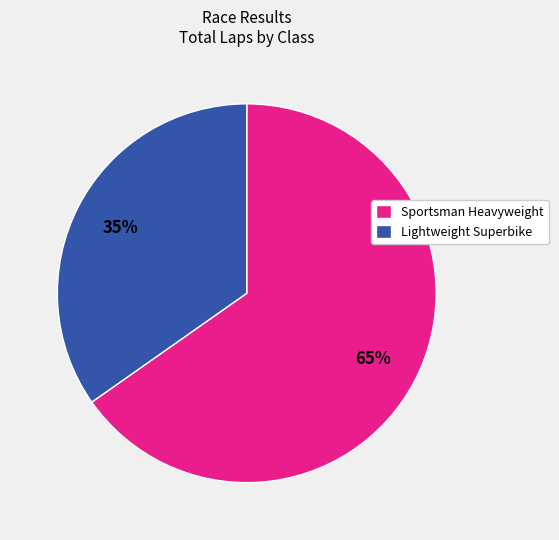

Combined, do Sportsman Heavyweight and Lightweight Superbike account for over 50%?

Yes